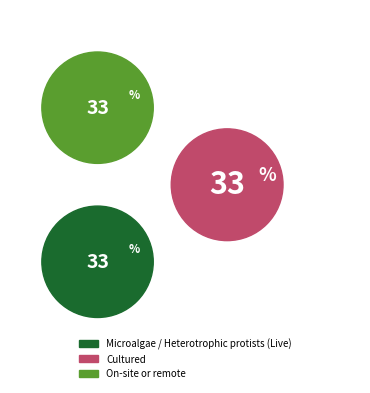

Does any single category account for the majority?

No